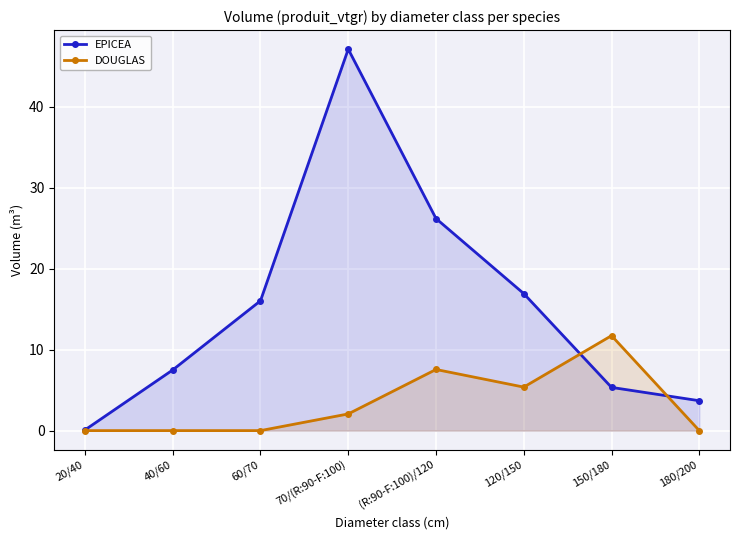

At how many categories does at least one series exceed 16?

4